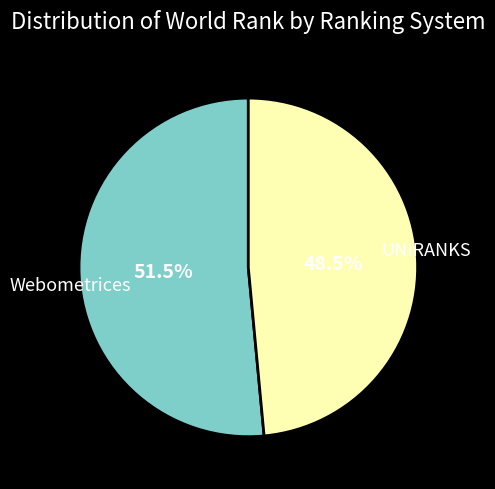

Between Webometrices and UNIRANKS, which is larger?

Webometrices